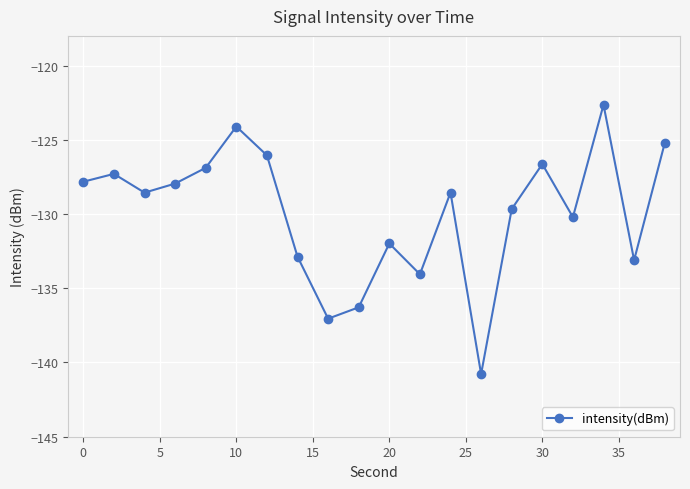

Reading right to left, extract all data points from this chart.

-125.2	-133.1	-122.6	-130.2	-126.6	-129.7	-140.8	-128.6	-134.1	-132.0	-136.3	-137.0	-132.9	-126.0	-124.1	-126.9	-127.9	-128.6	-127.3	-127.8